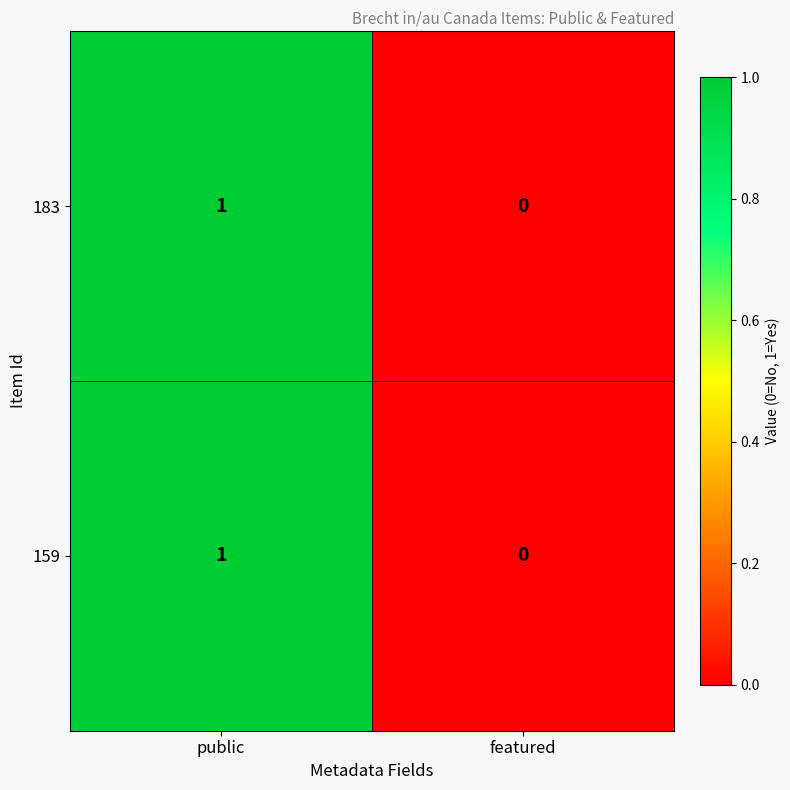

Which label corresponds to the largest value in the chart?

public